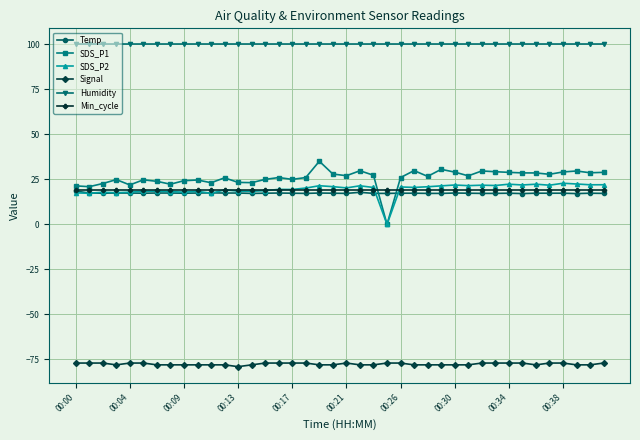

True or false: SDS_P1 has more than 0 interior local peaks.

True